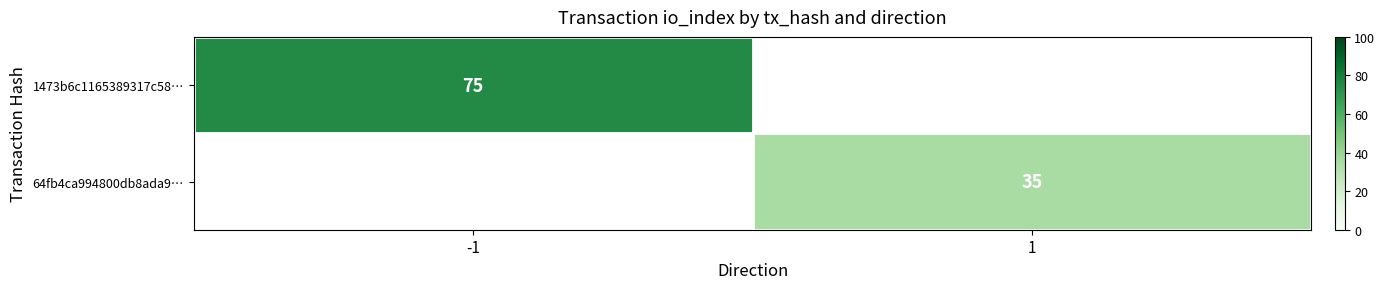

At how many categories does at least one series exceed 70?

1